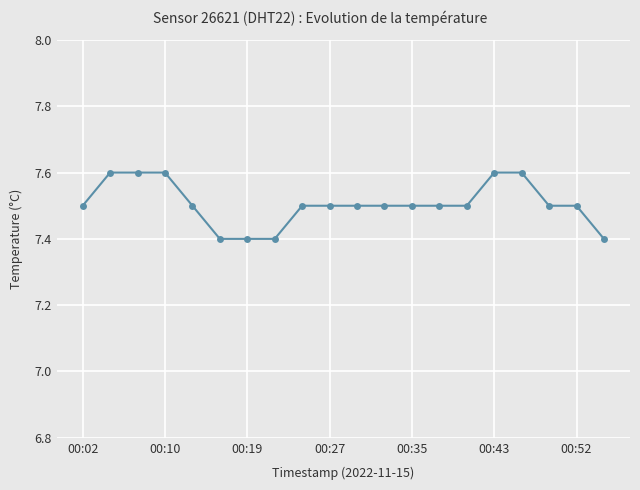

Reading right to left, transcribe all the data shown in this chart.

7.4	7.5	7.5	7.6	7.6	7.5	7.5	7.5	7.5	7.5	7.5	7.5	7.4	7.4	7.4	7.5	7.6	7.6	7.6	7.5